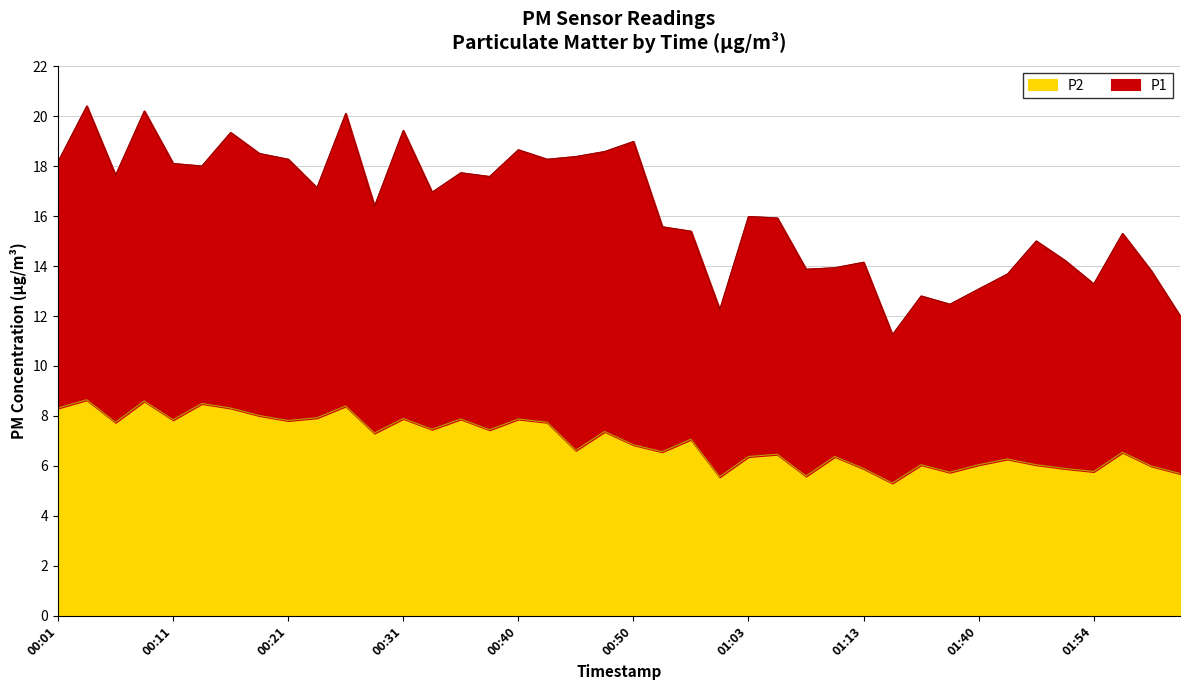

True or false: there are more than 0 points higher than both neighbors.

True